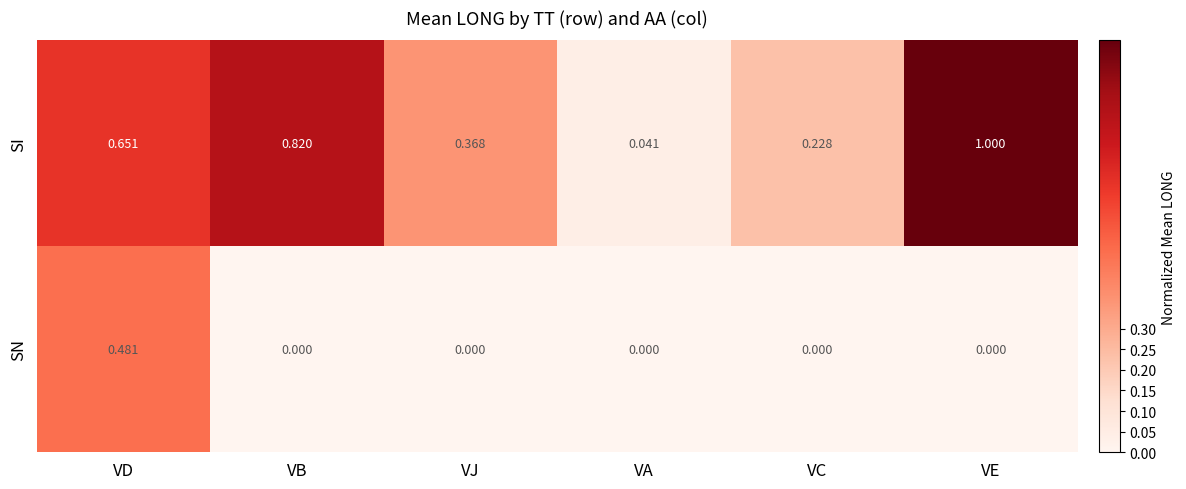

At which label is SI closest to 0?

VA